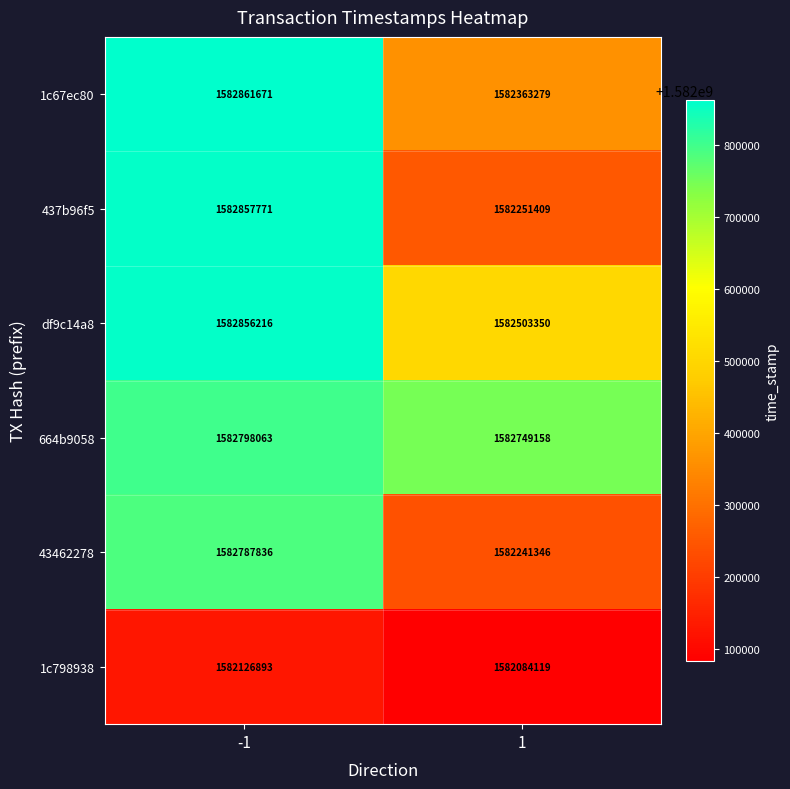

At which category is the sum across all series the highest?

-1